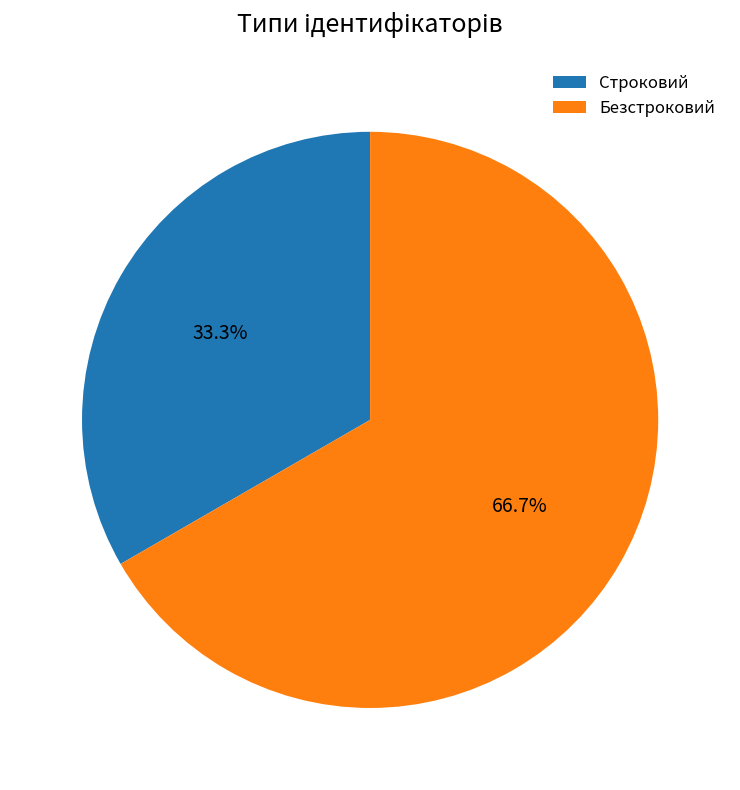

Which category accounts for the majority?

Безстроковий